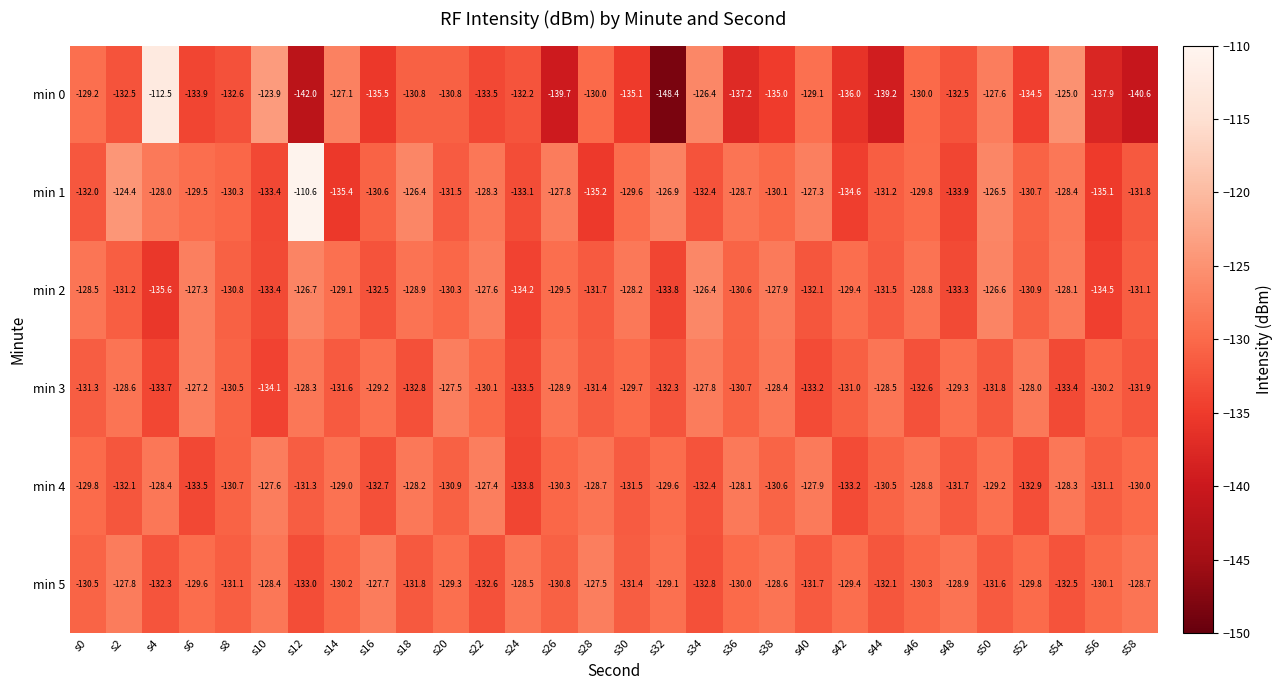

What is the sum of the min 3 values at s38 and s44?

-256.9